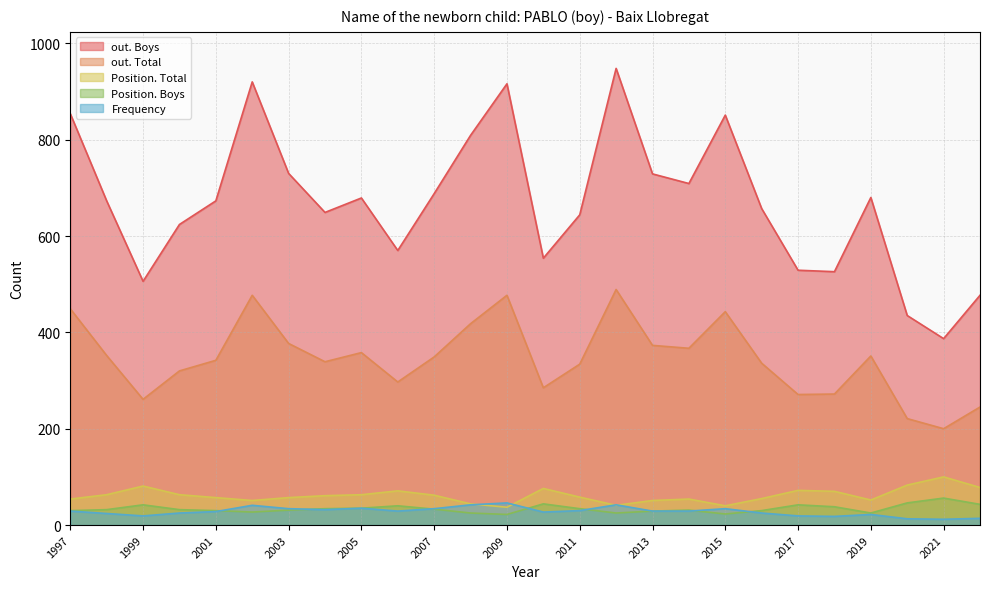

Reading left to right, extract all data points from this chart.

Frequency: 2022=14	2021=12	2020=13	2019=22	2018=18	2017=19	2016=25	2015=34	2014=29	2013=29	2012=42	2011=30	2010=27	2009=46	2008=42	2007=34	2006=29	2005=35	2004=32	2003=34	2002=41	2001=28	2000=25	1999=19	1998=24	1997=29
Position. Total: 2022=78	2021=100	2020=83	2019=52	2018=70	2017=72	2016=55	2015=40	2014=54	2013=51	2012=41	2011=58	2010=76	2009=37	2008=44	2007=62	2006=71	2005=63	2004=61	2003=57	2002=51	2001=57	2000=63	1999=81	1998=63	1997=54
Position. Boys: 2022=43	2021=56	2020=46	2019=25	2018=38	2017=42	2016=30	2015=23	2014=31	2013=29	2012=25	2011=34	2010=44	2009=22	2008=25	2007=33	2006=40	2005=35	2004=34	2003=31	2002=27	2001=30	2000=32	1999=42	1998=32	1997=30
out. Total: 2022=245	2021=200	2020=221	2019=351	2018=272	2017=271	2016=336	2015=443	2014=367	2013=373	2012=489	2011=334	2010=285	2009=477	2008=418	2007=349	2006=297	2005=358	2004=339	2003=377	2002=477	2001=342	2000=320	1999=261	1998=352	1997=449
out. Boys: 2022=477	2021=387	2020=435	2019=680	2018=526	2017=529	2016=657	2015=851	2014=709	2013=729	2012=948	2011=644	2010=554	2009=916	2008=809	2007=688	2006=570	2005=679	2004=649	2003=730	2002=920	2001=673	2000=624	1999=506	1998=673	1997=854